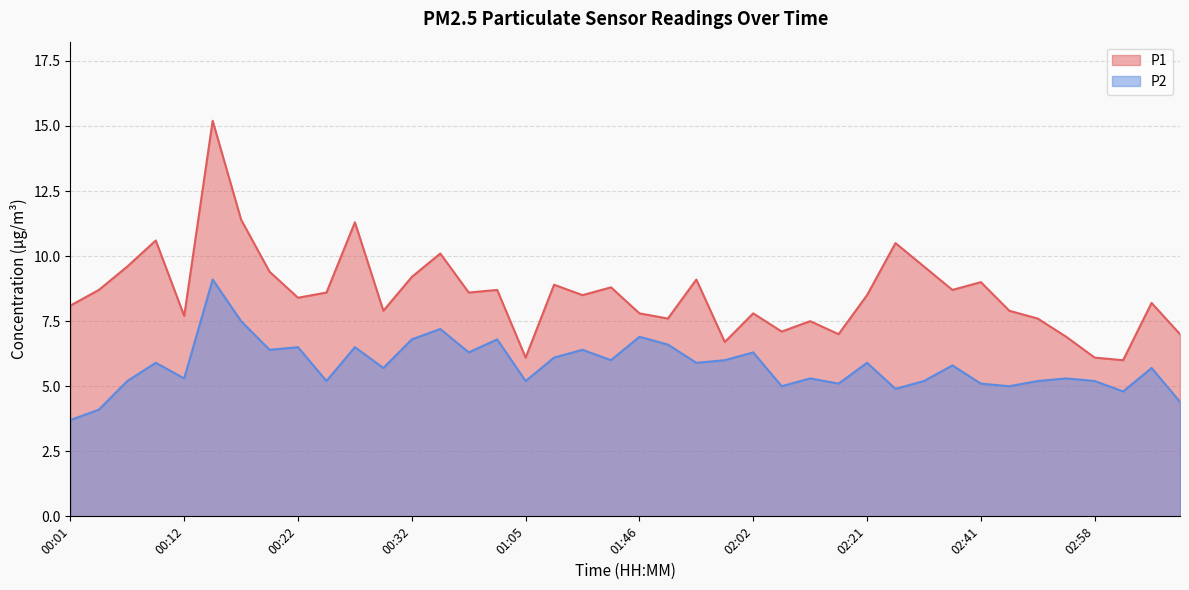

What is the difference between the maximum and second lowest values in the P1 series?

9.1